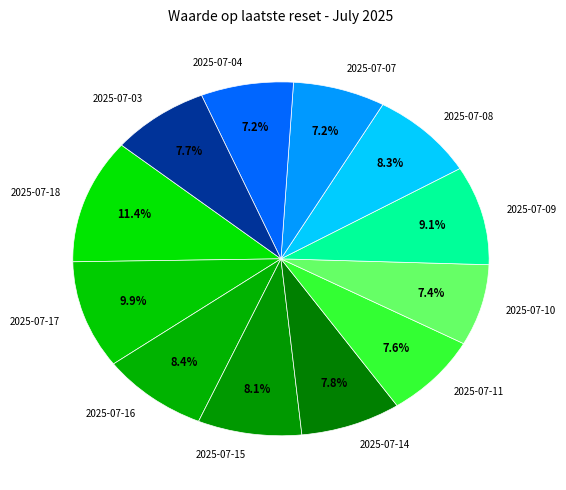

The 2025-07-08 slice represents 1% of the pie. True or false?

False